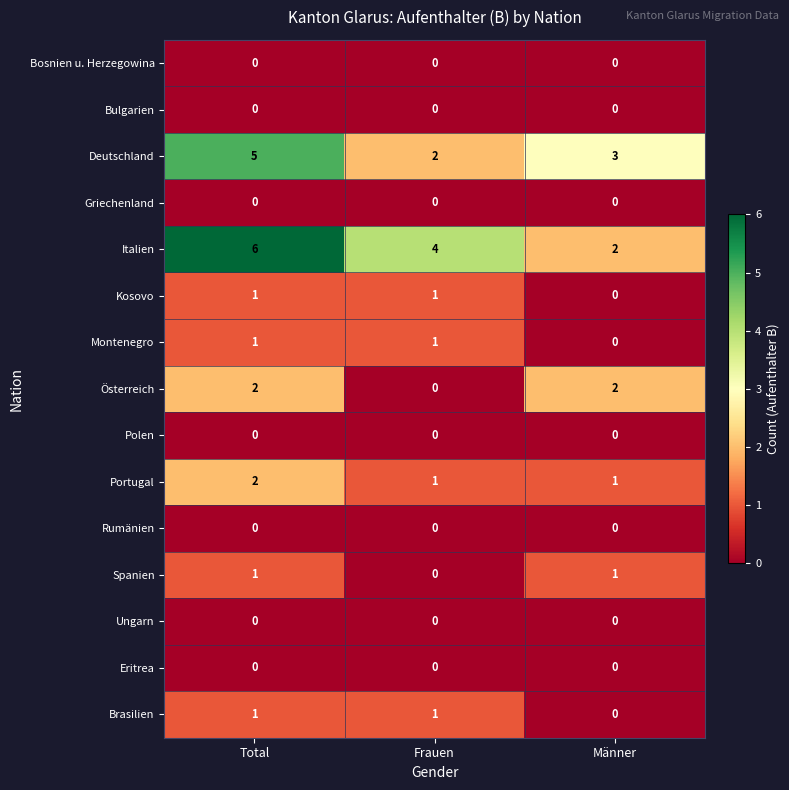

Which series has the largest total across all categories?

Italien